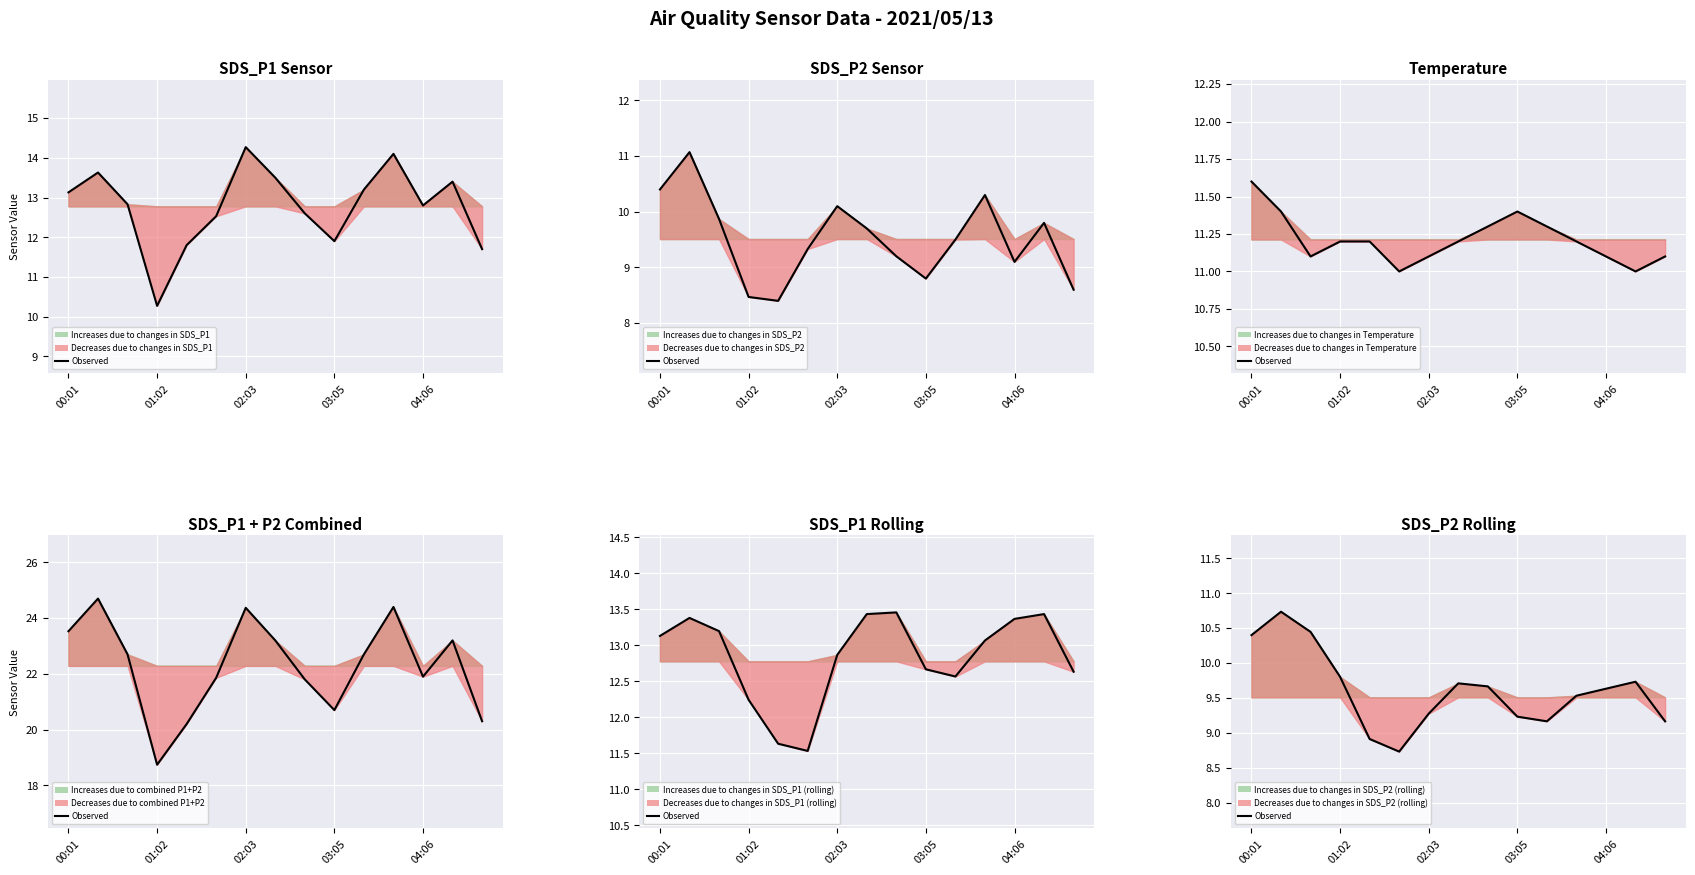

The value at 00:01 is 10.4. True or false?

True